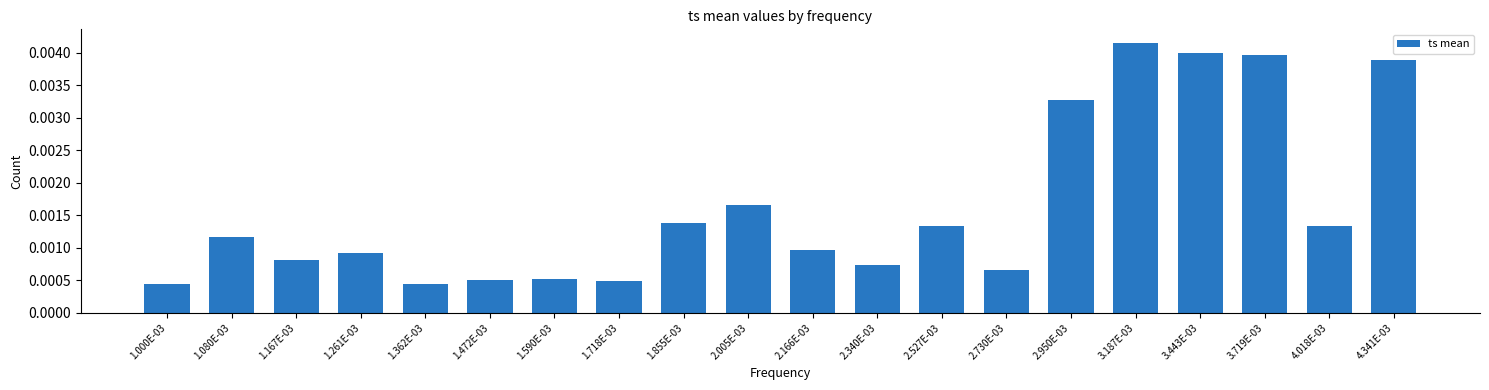

Between 2.527E-03 and 1.167E-03, which is larger?

2.527E-03